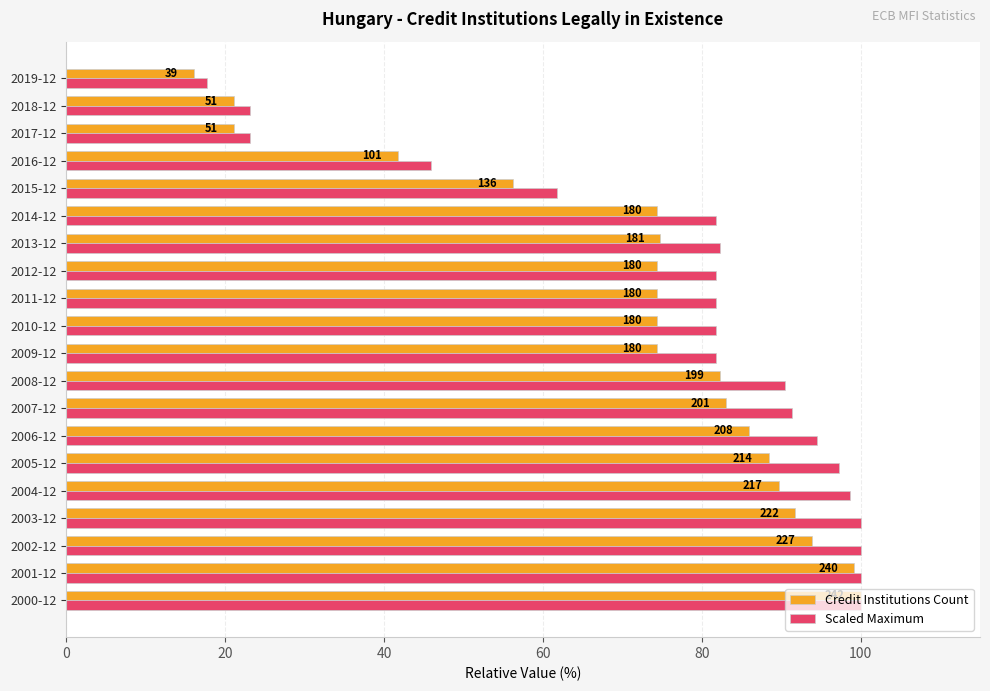

What are all the series names shown in the legend?

Credit Institutions Count, Scaled Maximum